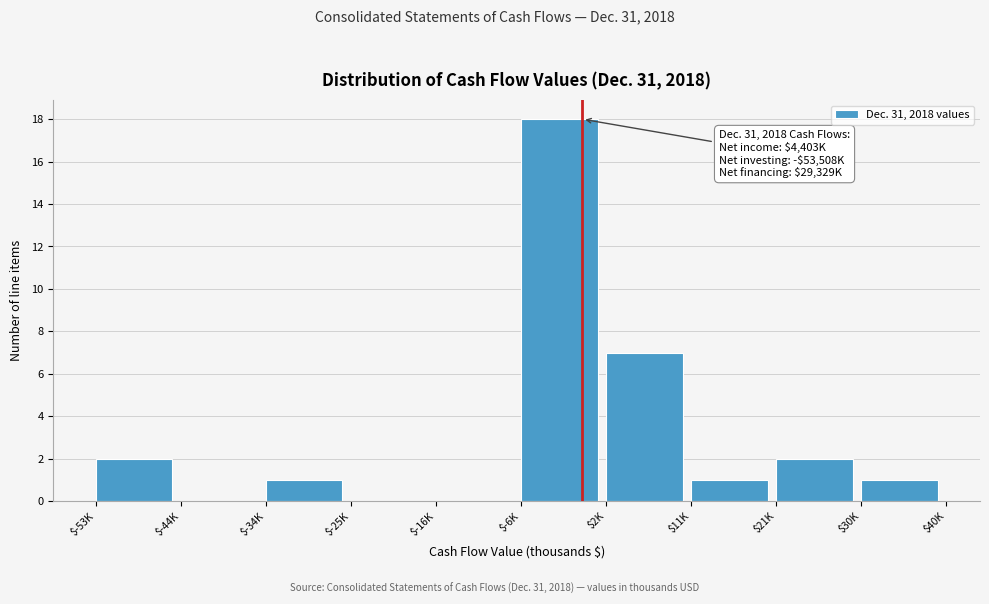

What is the maximum value shown in the chart?

18